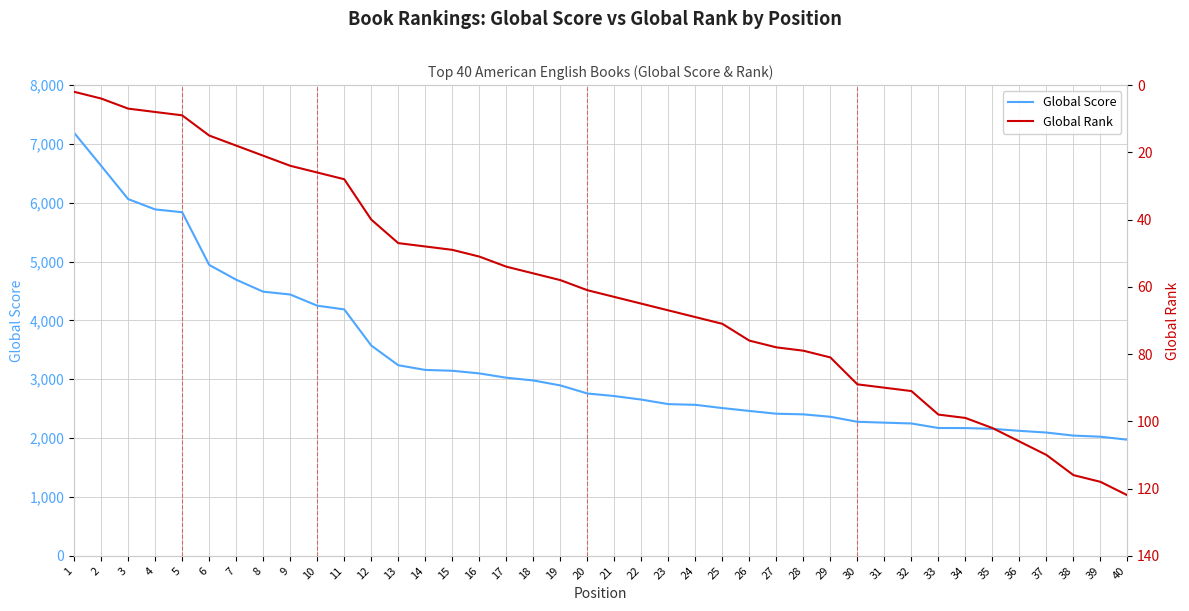

How many data points in Global Rank are less than 63?

20